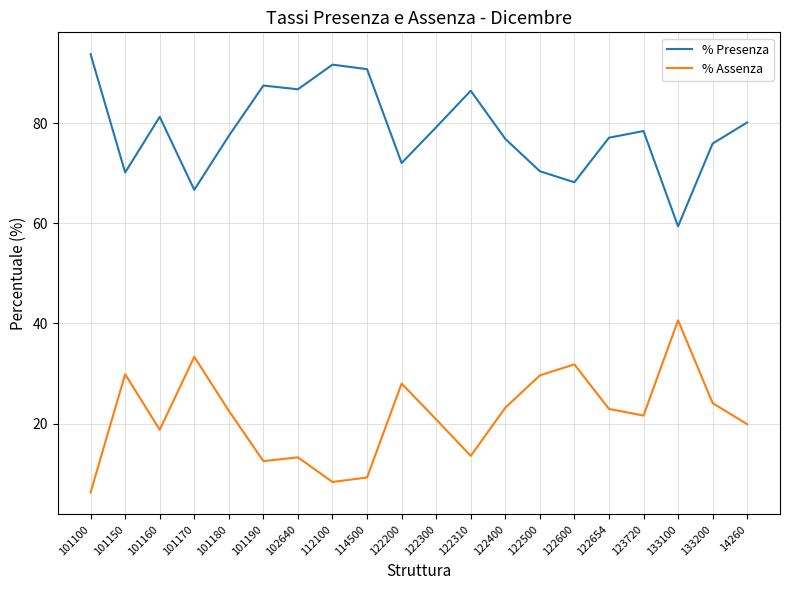

List the series in order of their peak value, lowest first.

% Assenza, % Presenza